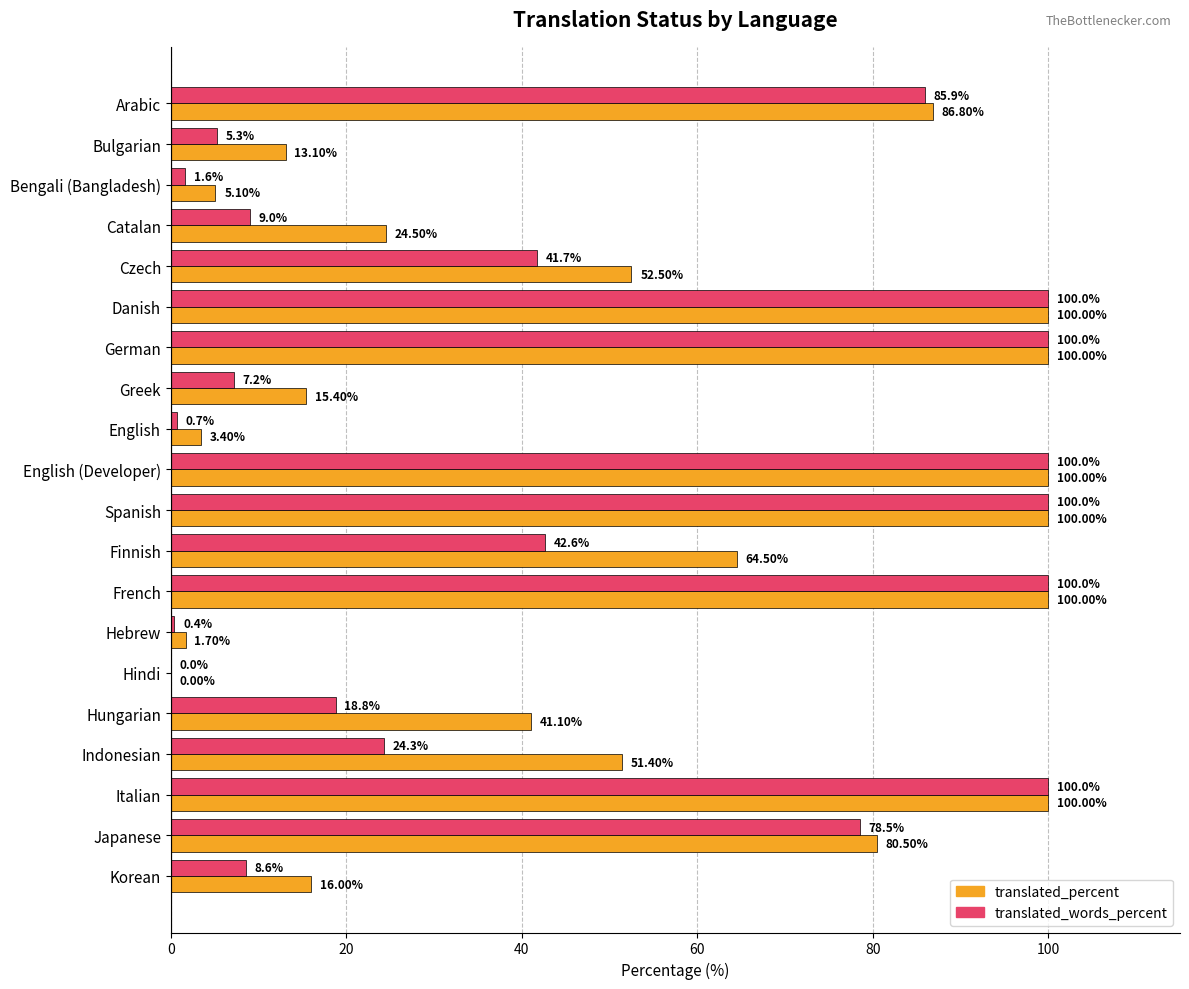

Where is translated_words_percent nearest to the value 50?

Finnish